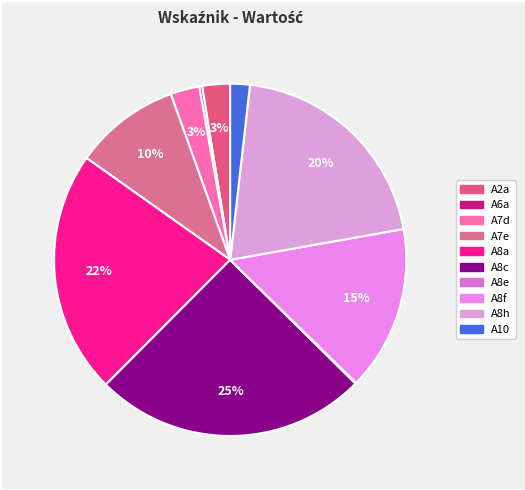

What is the change in value from A8c to A8e?

-29.3